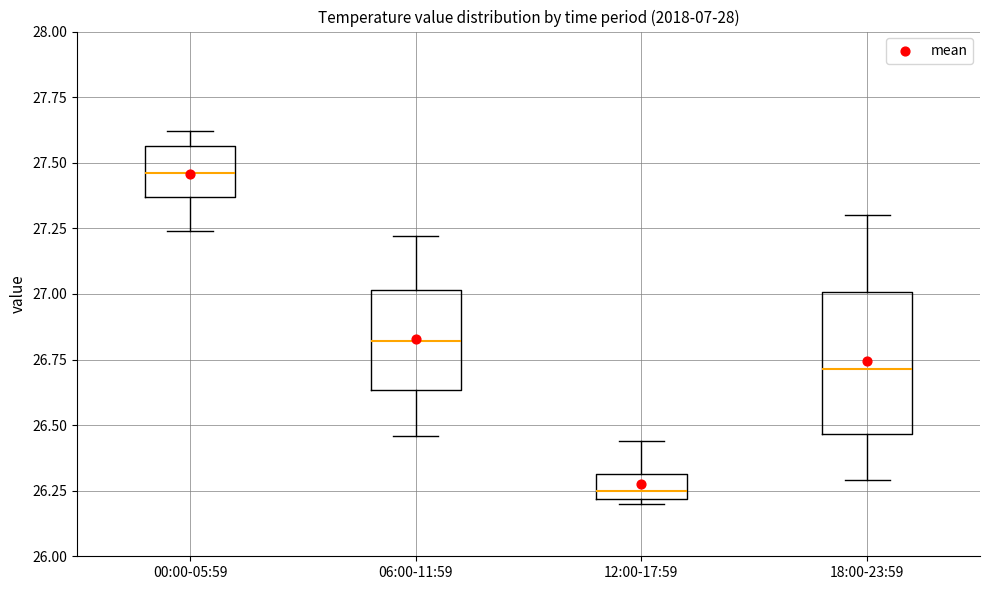

Reading left to right, read every box against the y-axis: the position of its median line, the range the box covers, and the ends of its whiskers. The values are not printed on the chart, so give them approximately, as read against the axis.

00:00-05:59: median 27.45, box 27.35 to 27.55, whiskers 27.25 to 27.60
06:00-11:59: median 26.80, box 26.65 to 27.00, whiskers 26.45 to 27.20
12:00-17:59: median 26.25, box 26.20 to 26.30, whiskers 26.20 (just below the box's lower edge) to 26.45
18:00-23:59: median 26.70, box 26.45 to 27.00, whiskers 26.30 to 27.30